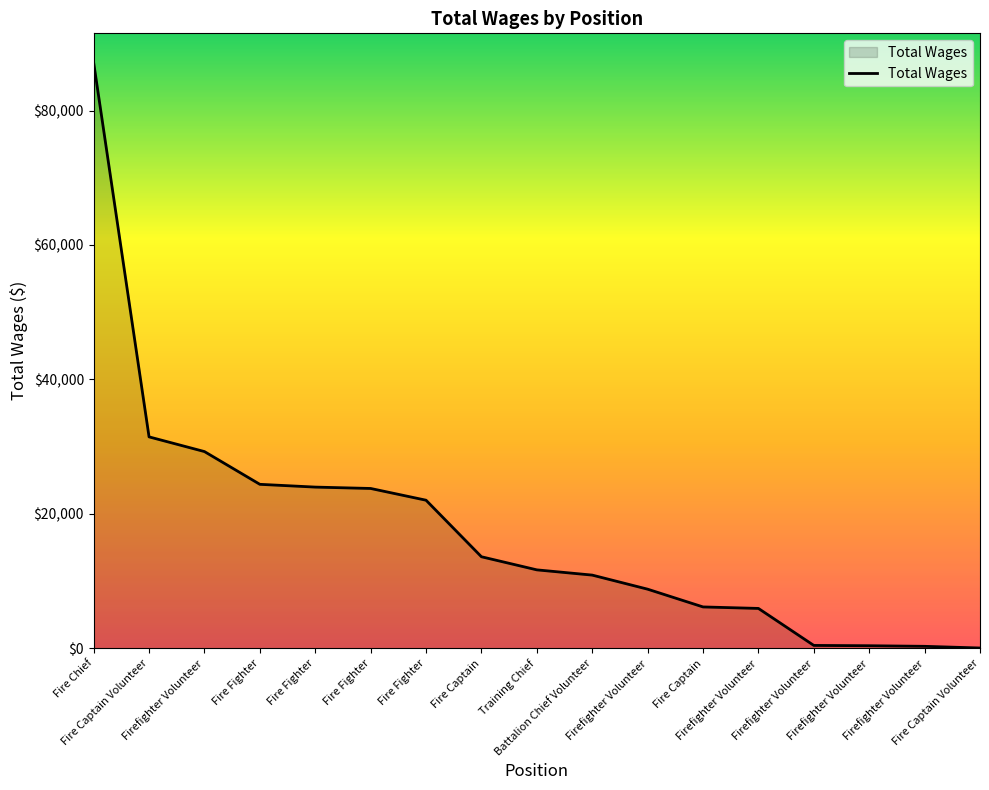

What is the change in value from Fire Fighter to Fire Captain Volunteer?

-23729